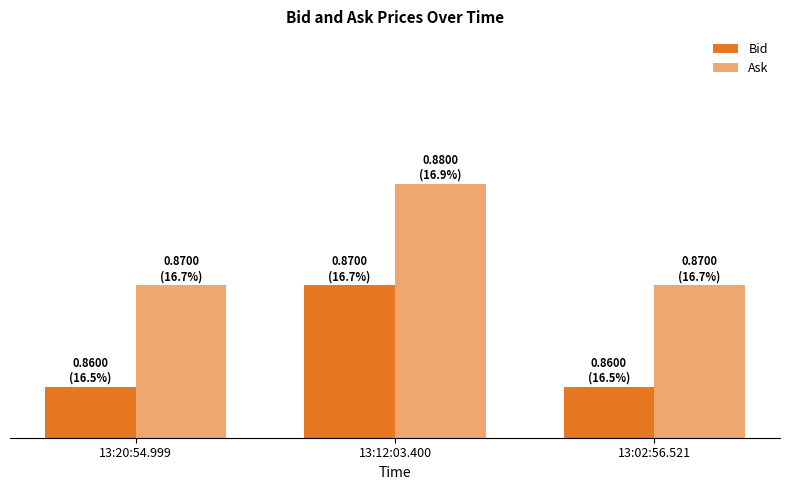

Does the chart contain any negative values?

No